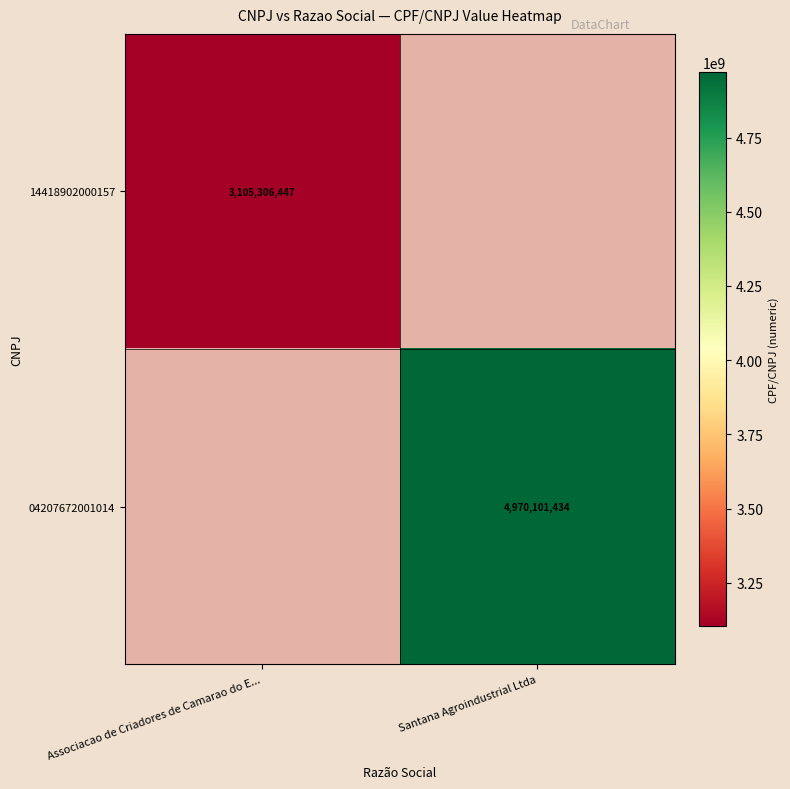

What is the minimum value shown in the chart?

3105306447.0